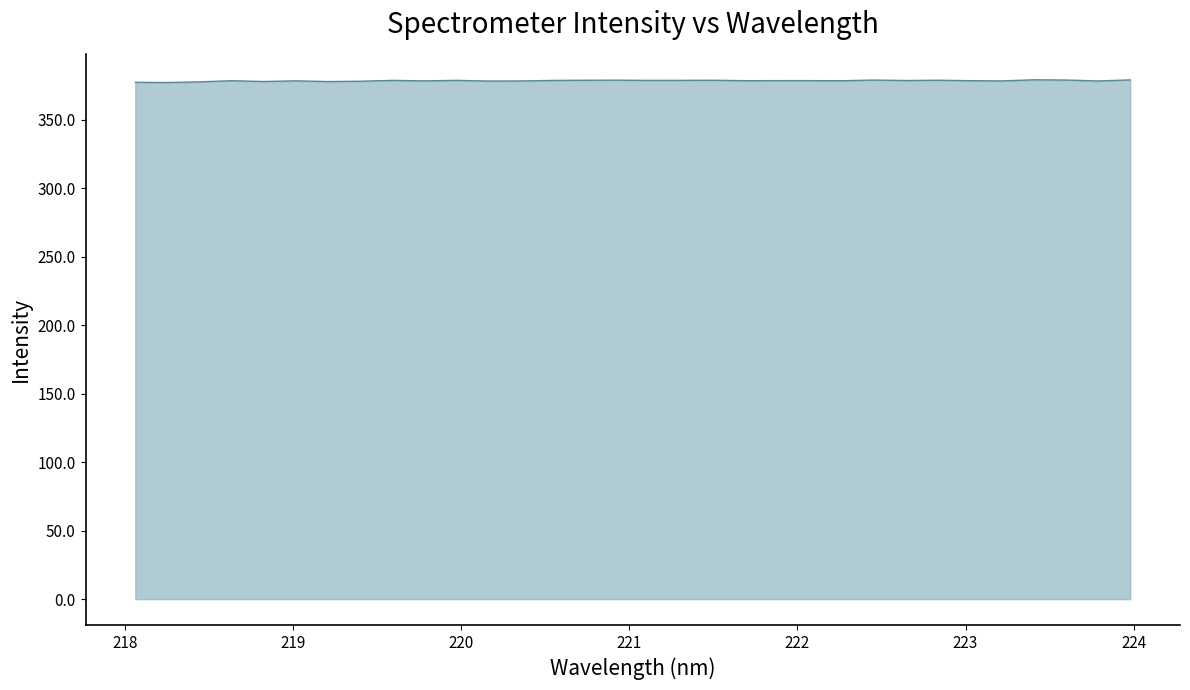

What is the greatest value displayed?

379.2